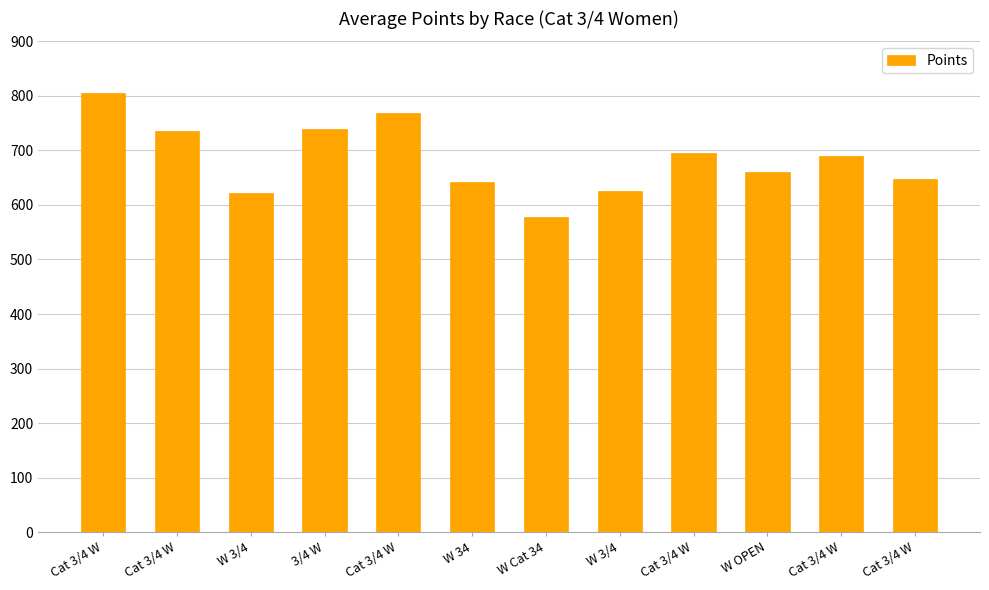

What is the average value?

684.2